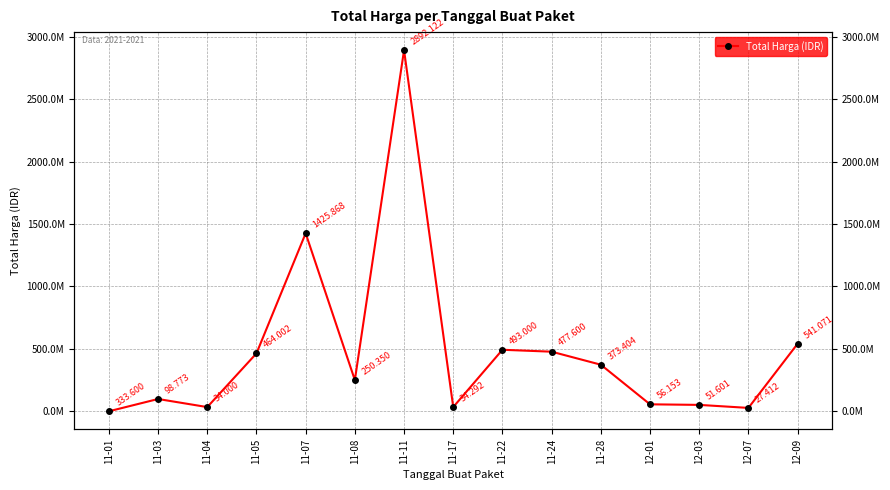

How many interior local valleys (lower than both neighbors) does the data have?

4